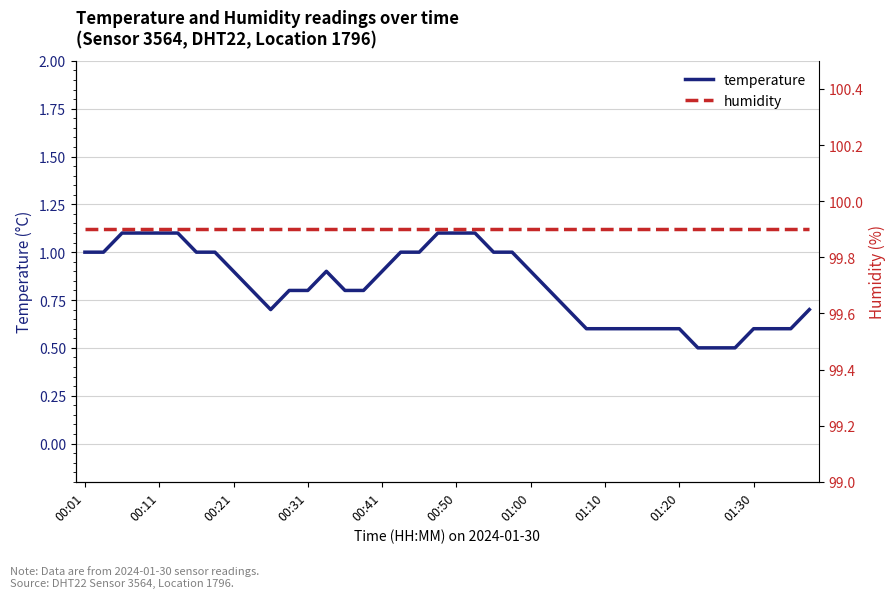

At which label does humidity reach its peak?

00:01